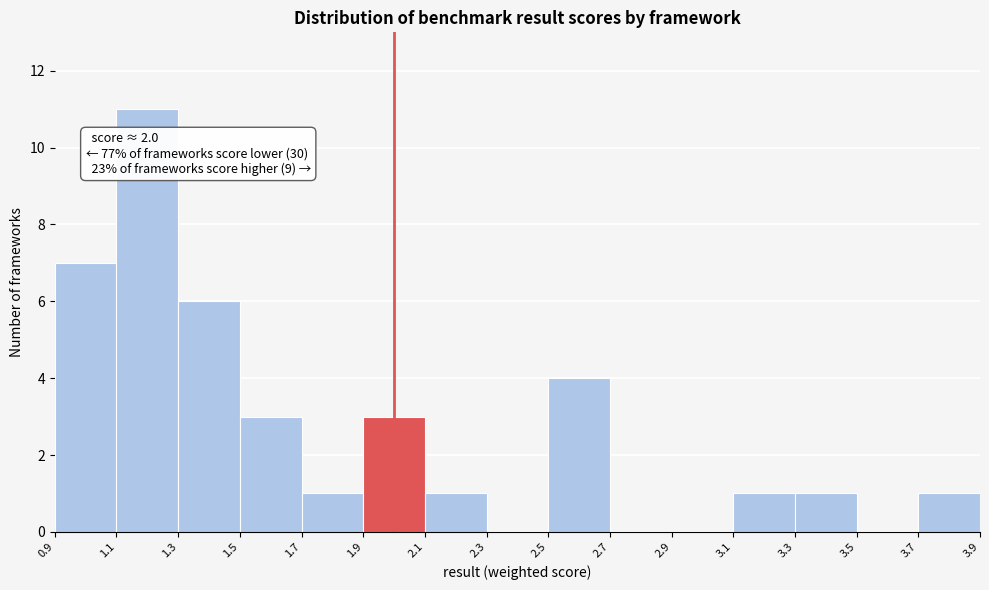

Over which range of the x-axis is the bar tallest?

1.1 to 1.3